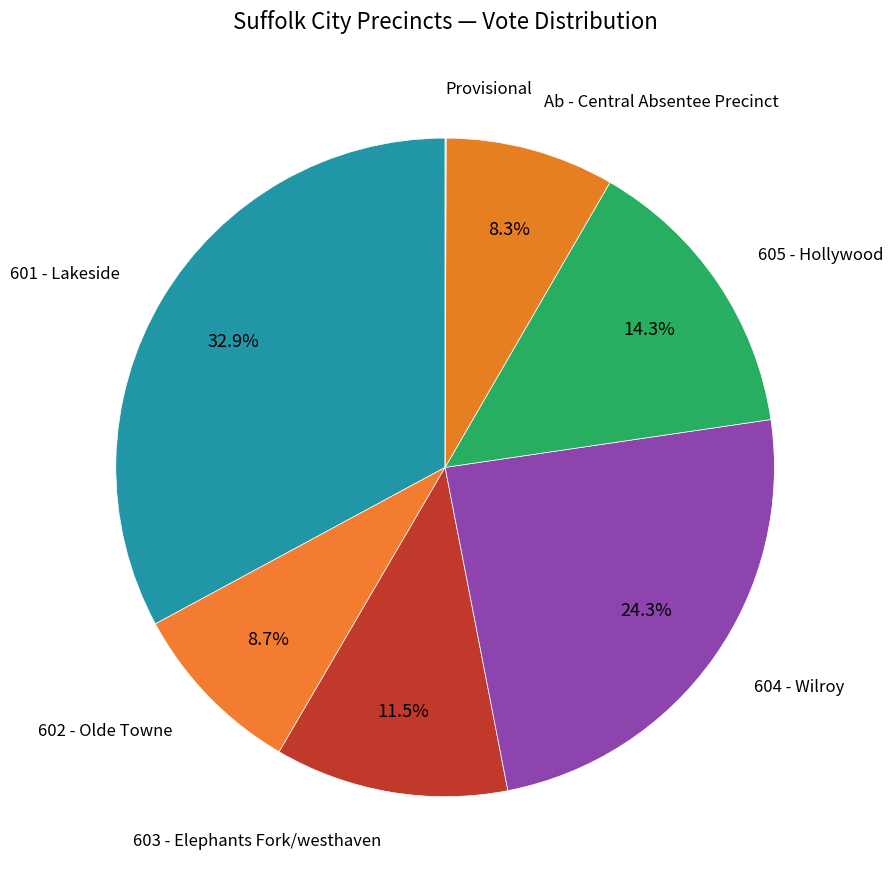

Is the sum of Ab - Central Absentee Precinct and 602 - Olde Towne greater than half?

No